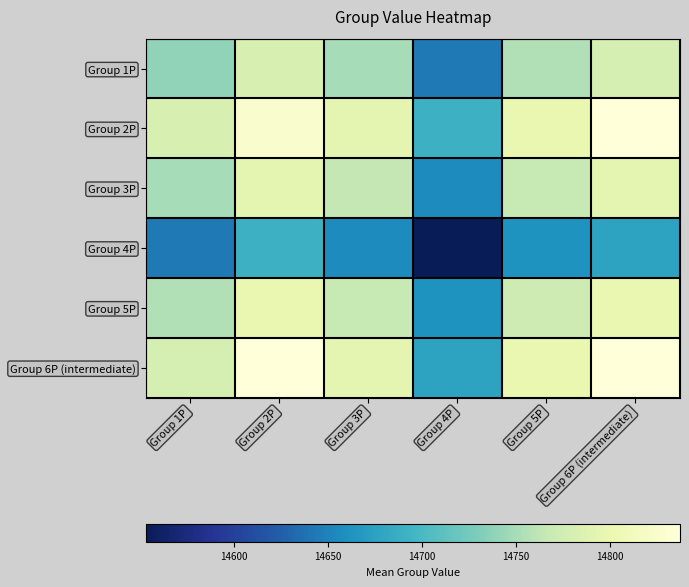

At which category is the sum across all series the highest?

Group 2P